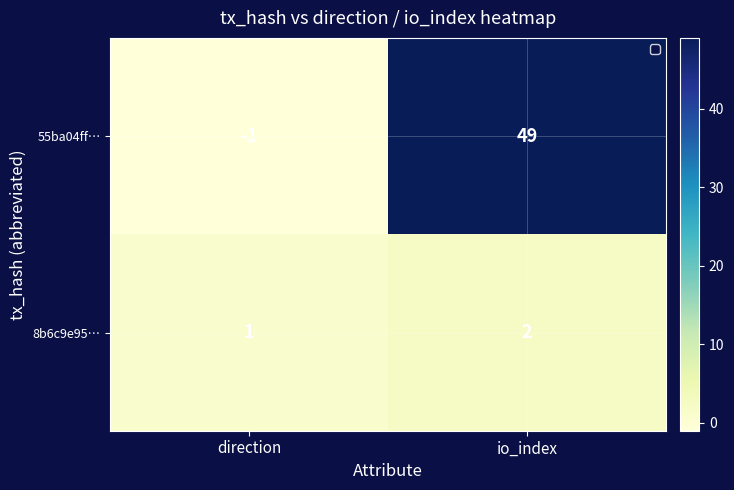

How many distinct data groups are displayed?

2